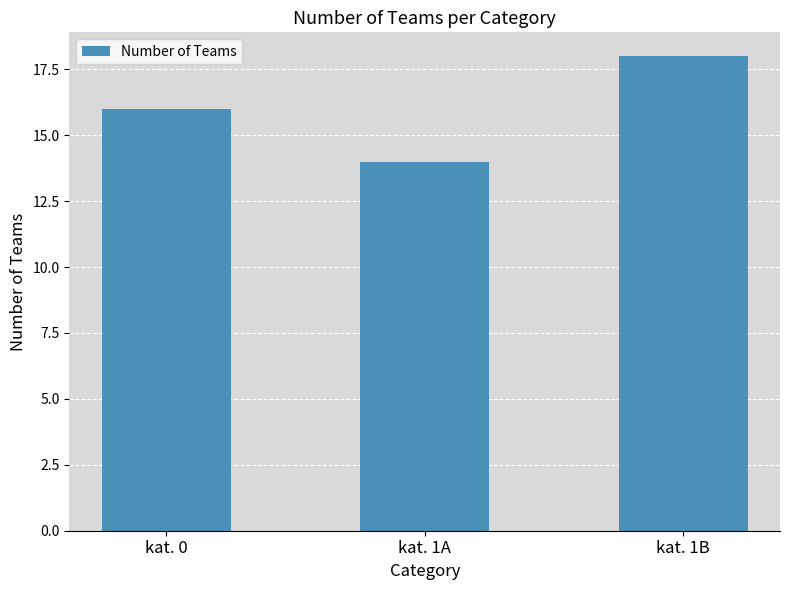

What is the label of the 2nd bar from the left?

kat. 1A